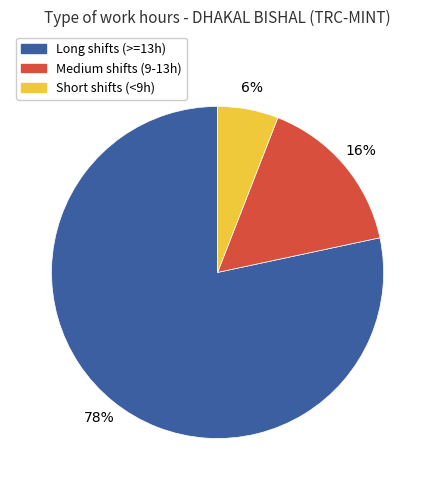

To the nearest percent, what is the average slice percentage?

33%